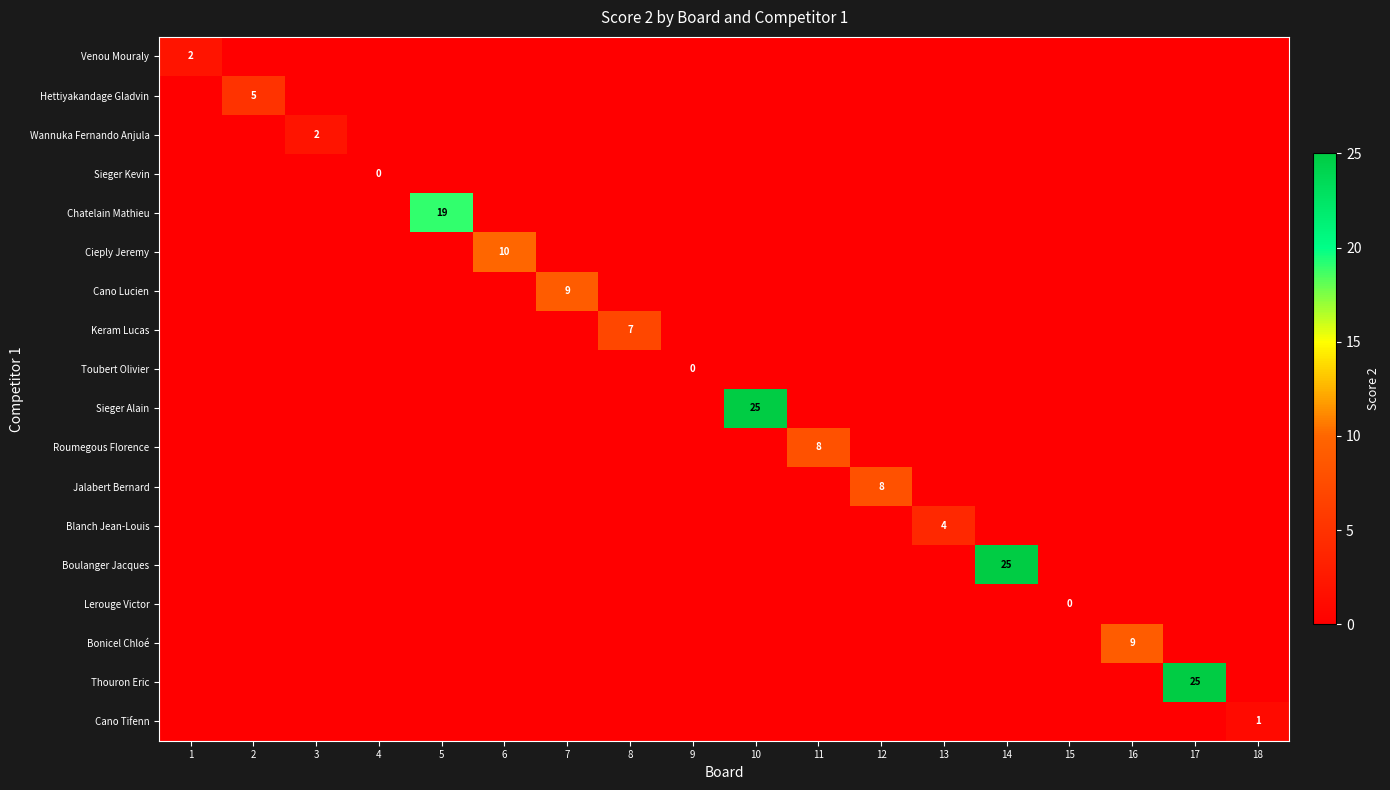

What is the spread (max minus min) of values at 18?

1